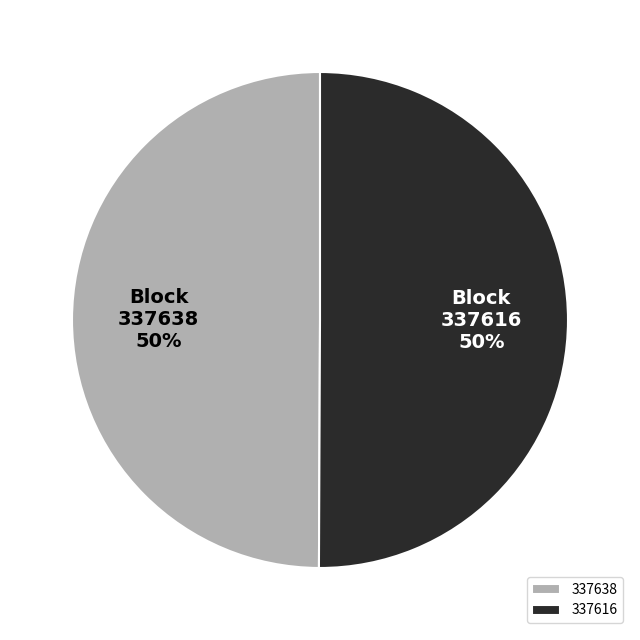

What is the ratio of the value at 337638 to the value at 337616?

1.0